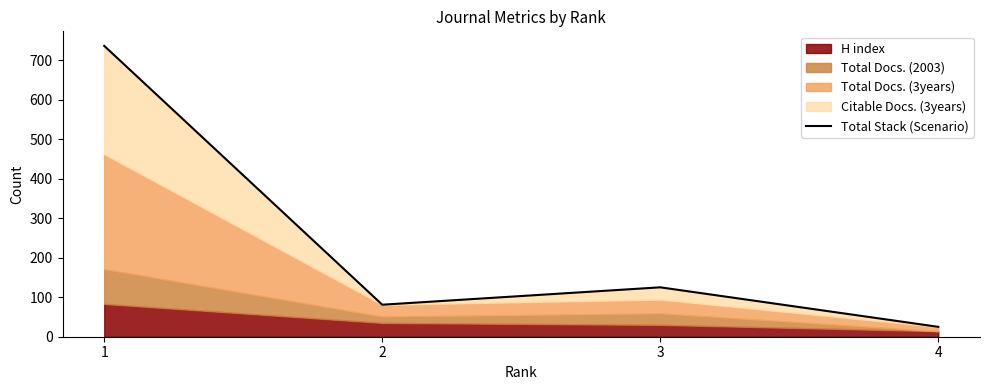

The chart shows a value of 81 at 2. True or false?

True